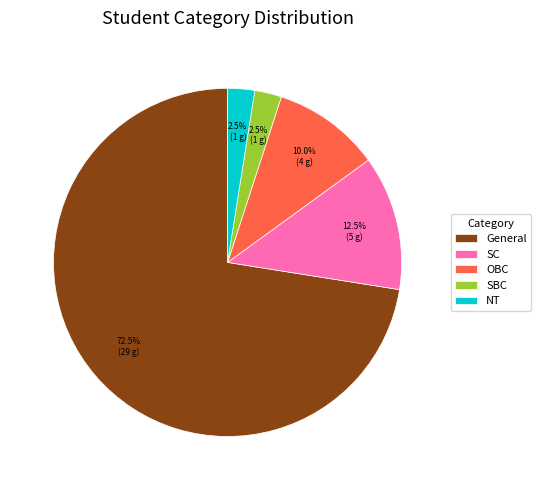

To the nearest percent, what is the average slice percentage?

20%